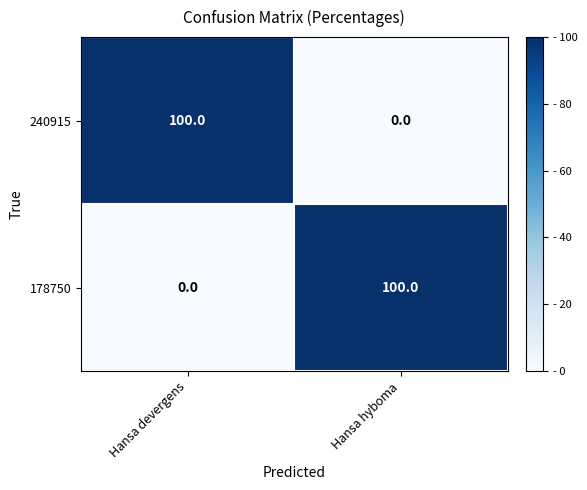

Reading right to left, list all the values displayed in this chart.

240915: Hansa hyboma=0	Hansa devergens=100
178750: Hansa hyboma=100	Hansa devergens=0